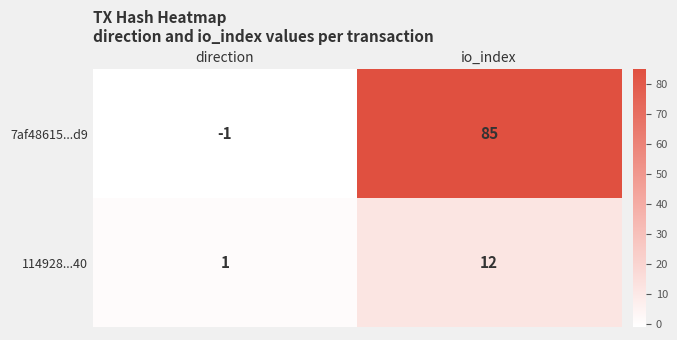

The value of 114928...40 at direction is 1. True or false?

True